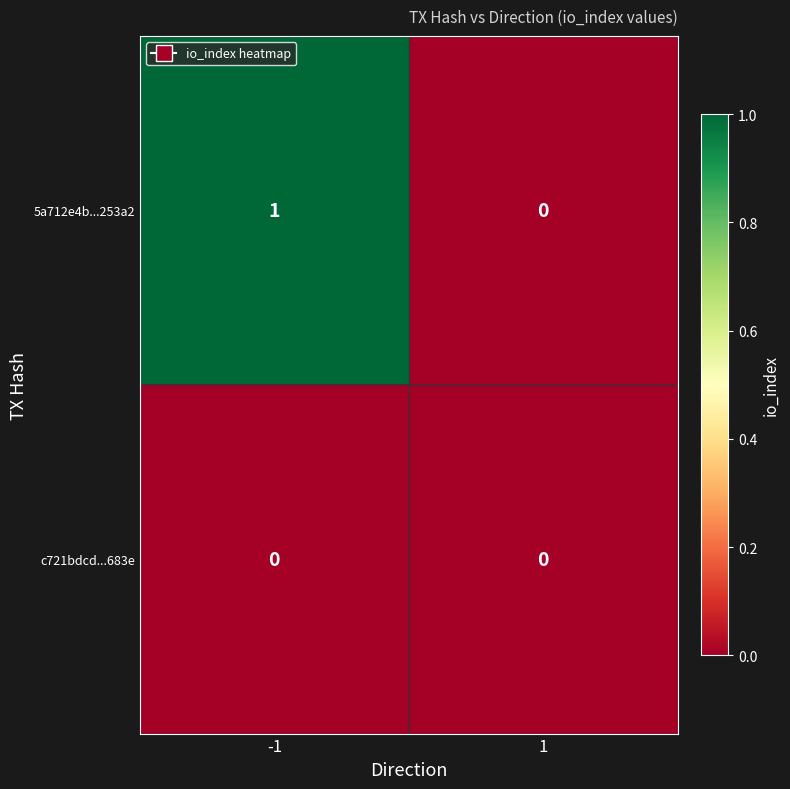

Which series has the largest total across all categories?

5a712e4b...253a2